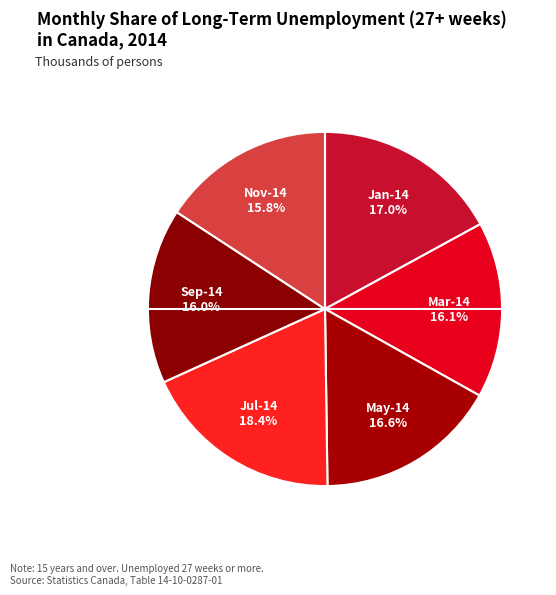

Does Sep-14 account for over 50% of the chart?

No